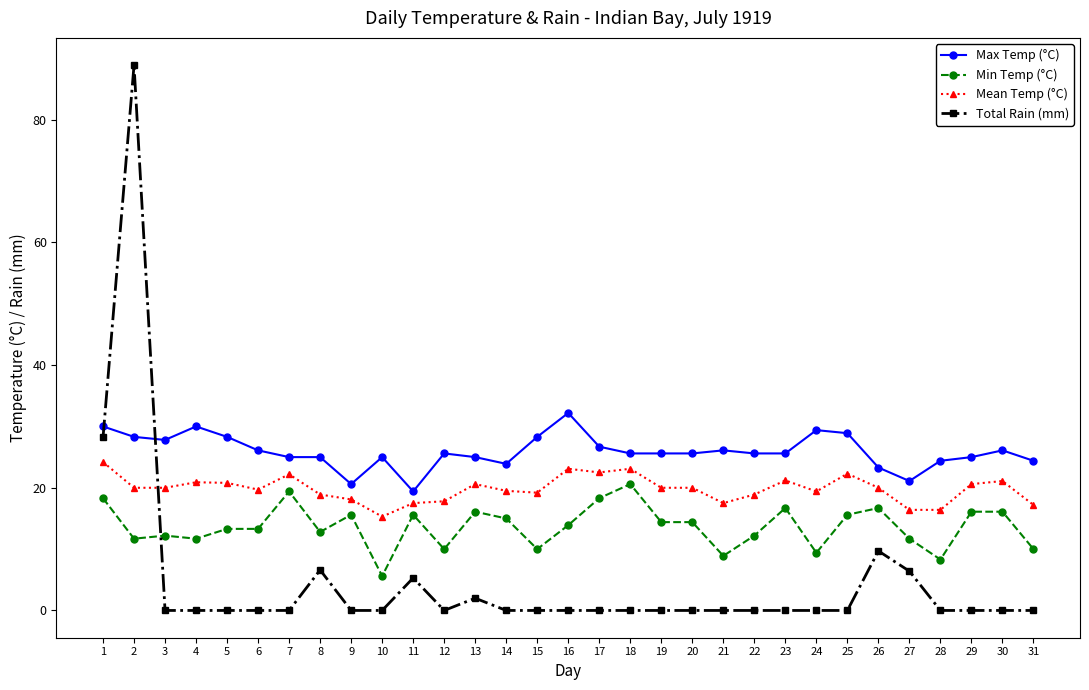

At 16, list the series in order from largest to smallest.

Max Temp (°C), Mean Temp (°C), Min Temp (°C), Total Rain (mm)